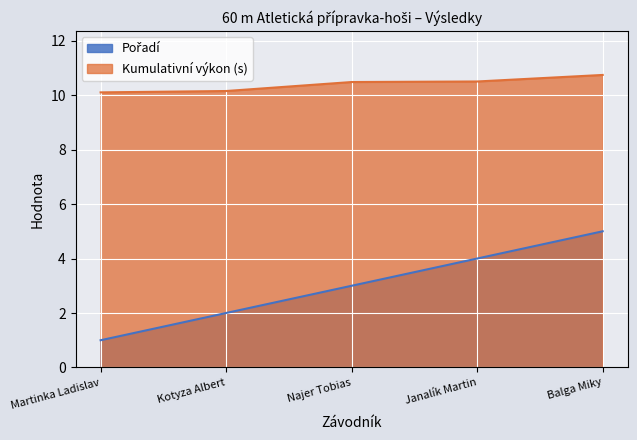

Reading right to left, transcribe all the data shown in this chart.

Pořadí: 5.0	4.0	3.0	2.0	1.0
Kumulativní výkon (s): 10.7	10.5	10.5	10.2	10.1